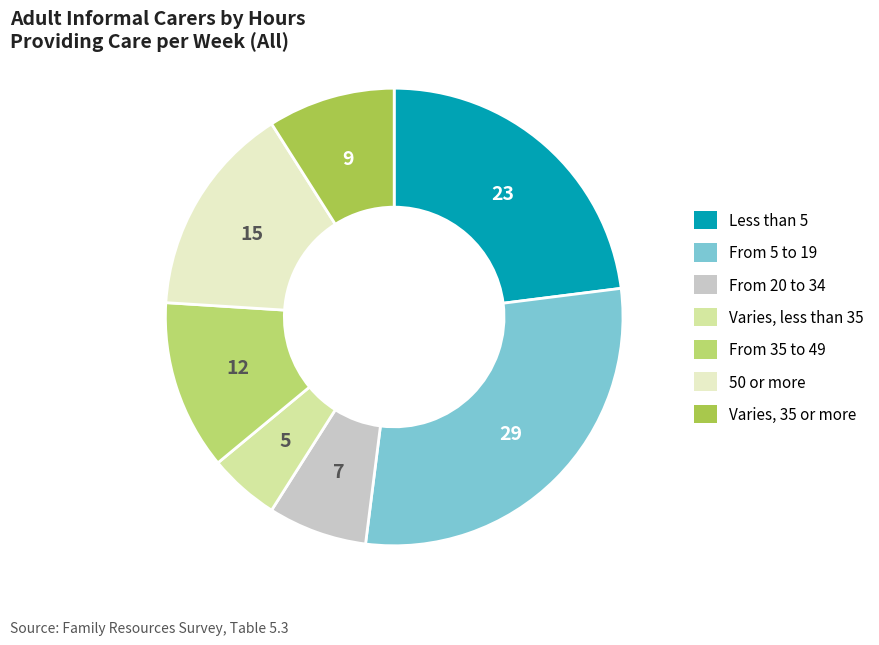

Rank the categories by value from lowest to highest.

Varies, less than 35, From 20 to 34, Varies, 35 or more, From 35 to 49, 50 or more, Less than 5, From 5 to 19